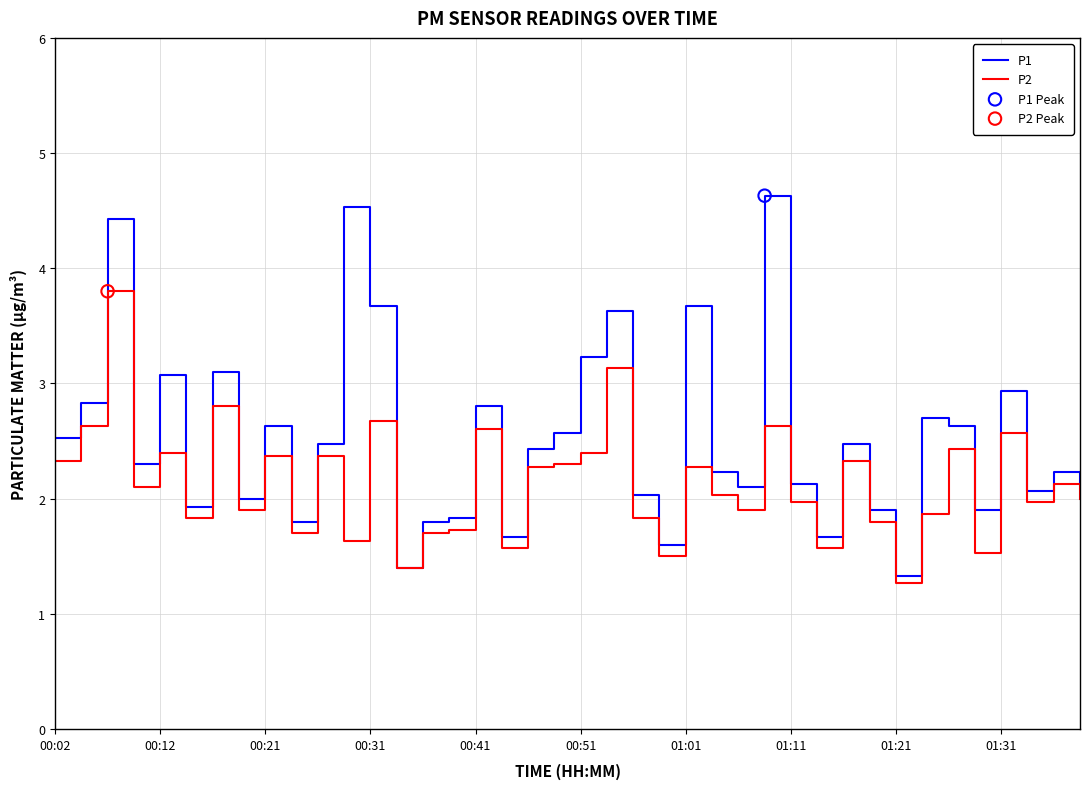

Which series has the widest spread of values?

P1